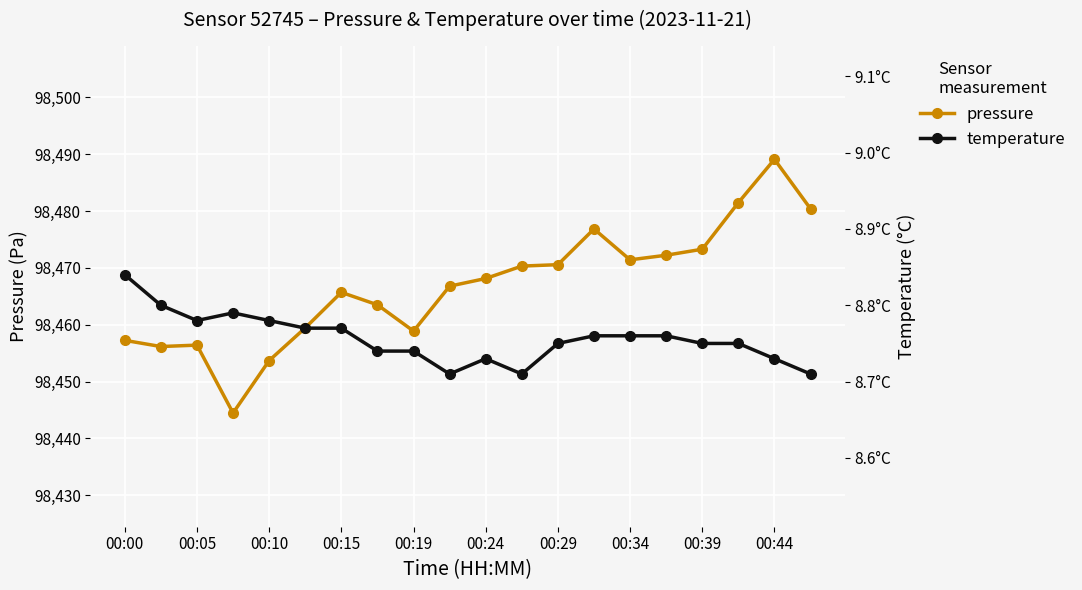

How many values in the pressure series exceed 98468?

10